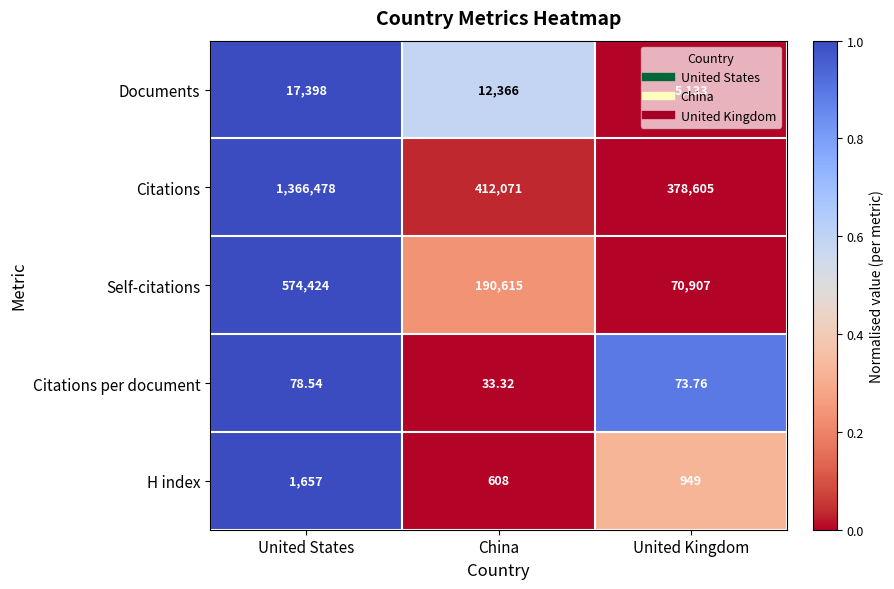

How many series are shown in this chart?

5